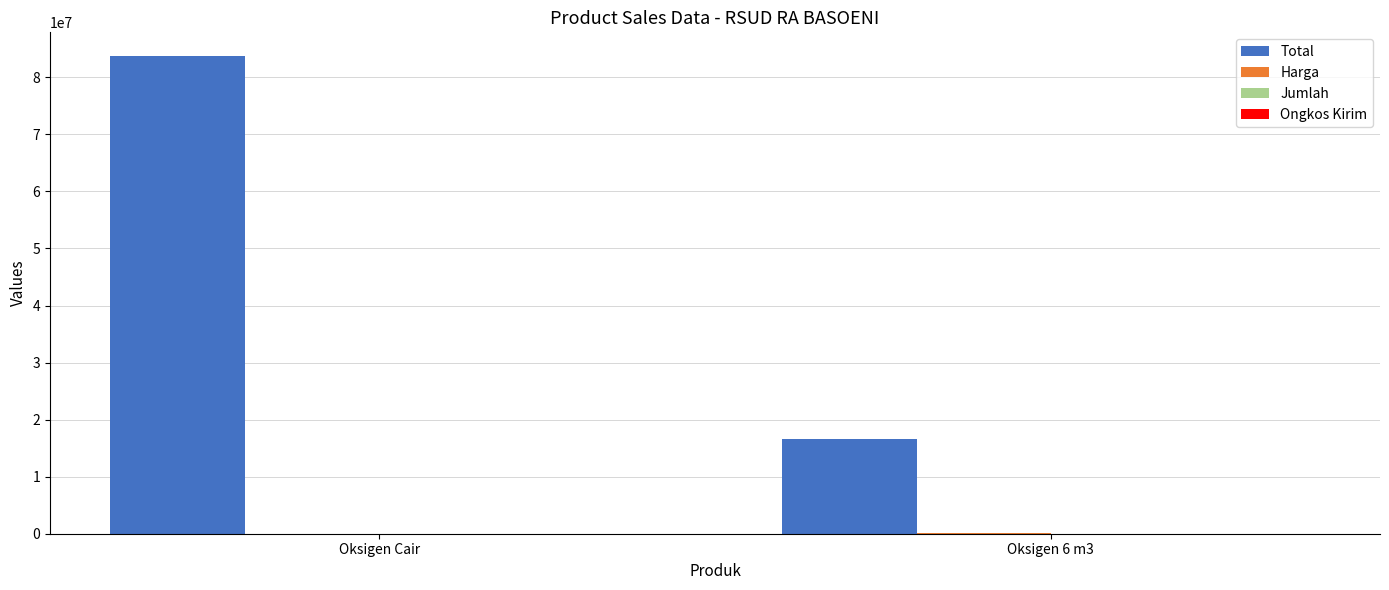

Which series changed the most between Oksigen Cair and Oksigen 6 m3?

Total